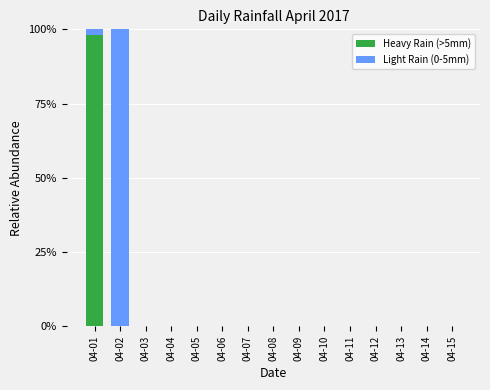

Are the bars grouped side by side (vs. stacked)?

No